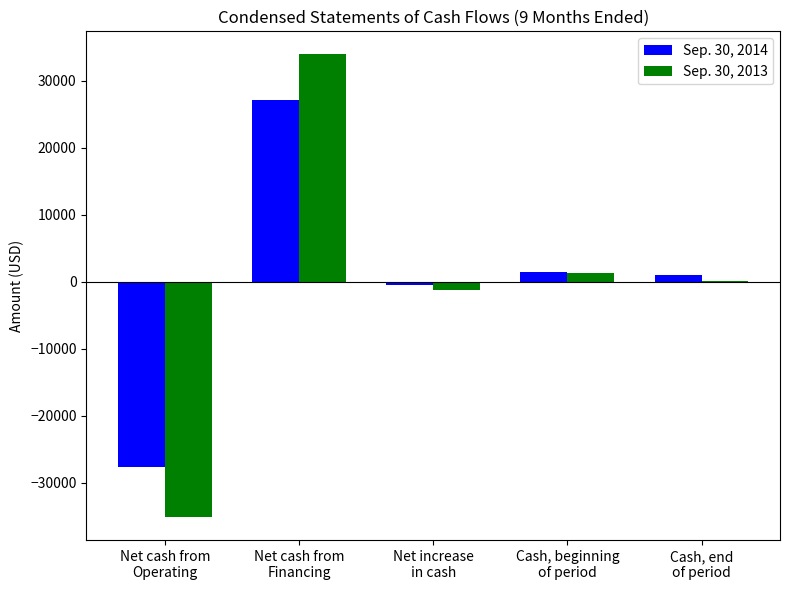

What is the maximum value shown in the chart?

33938